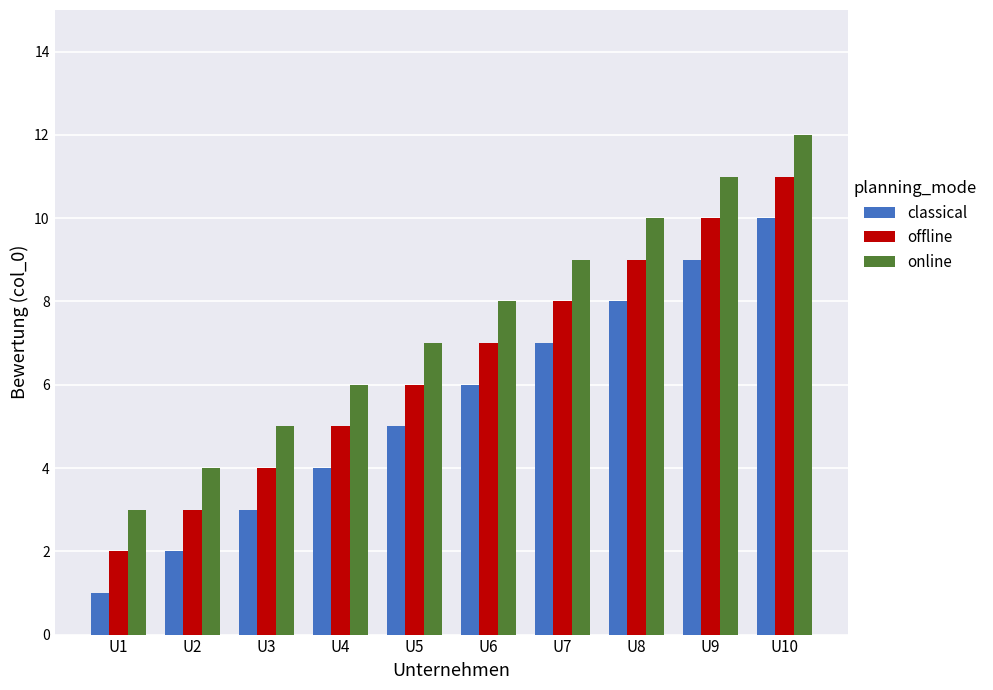

At how many categories does at least one series exceed 1?

10